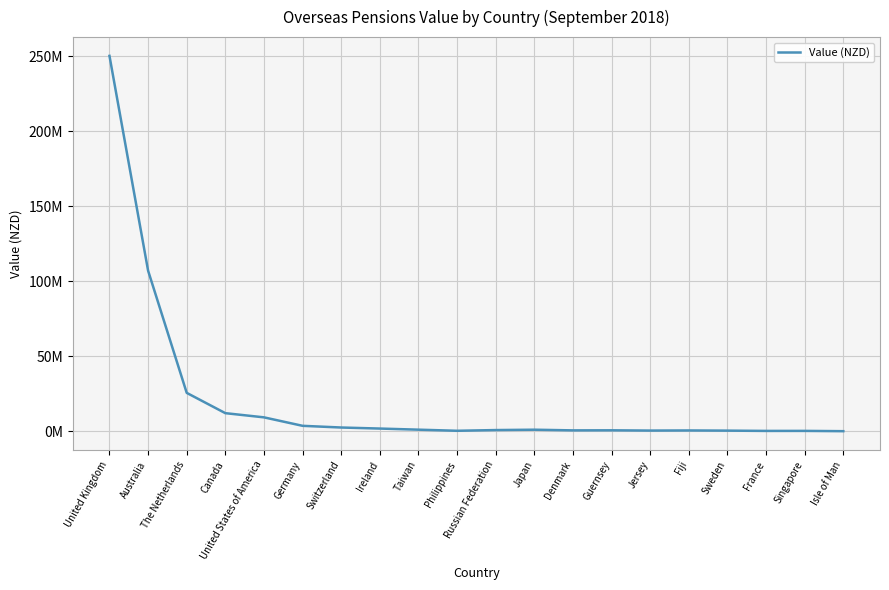

Does the chart have visible grid lines?

Yes